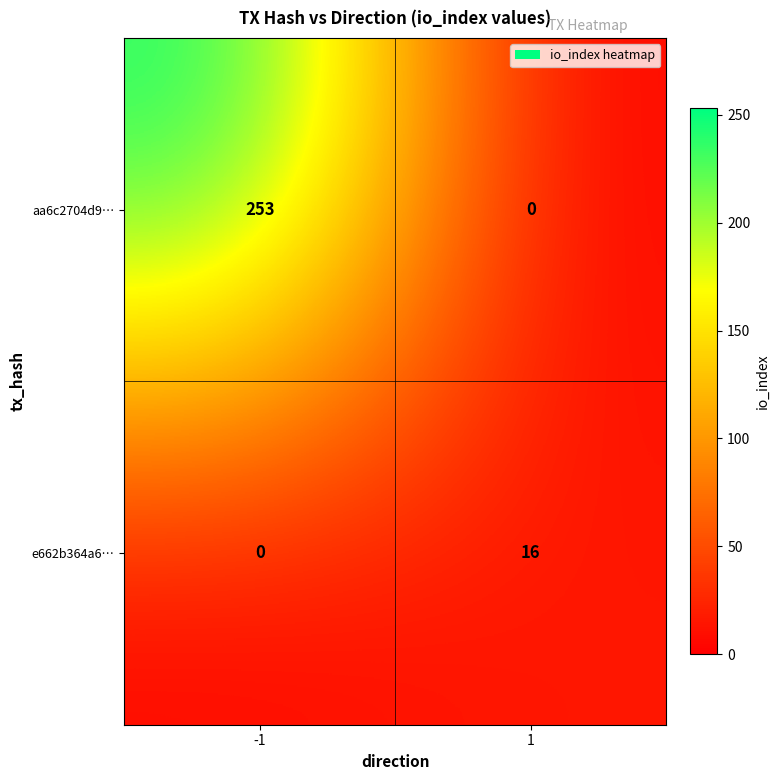

At which category is the sum across all series the highest?

-1